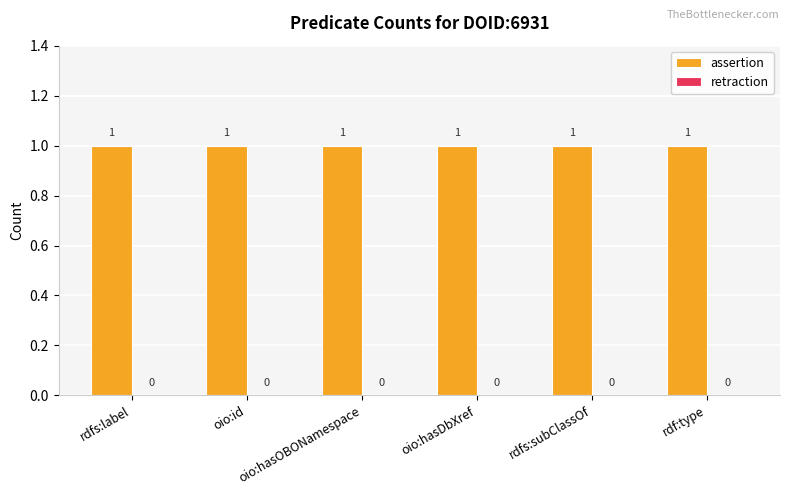

What is the label of the 2nd bar from the right?

rdfs:subClassOf